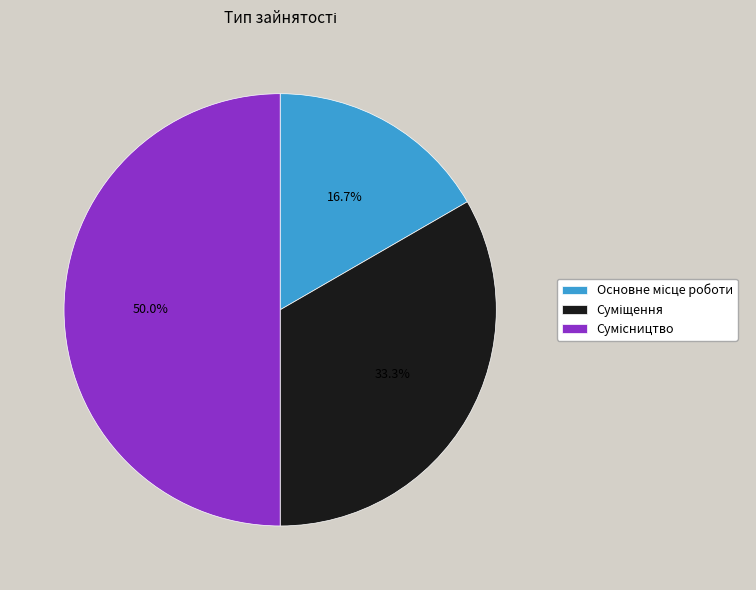

What is the change in value from Основне місце роботи to Суміщення?

+1